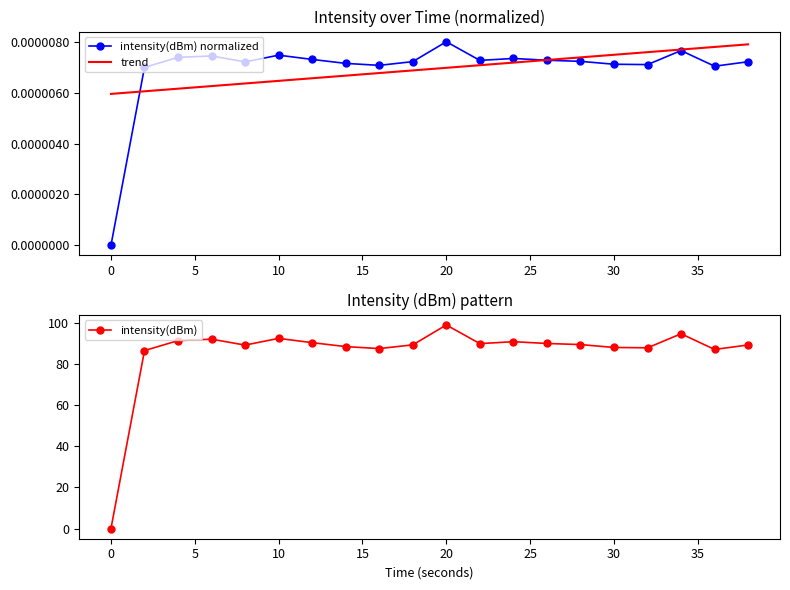

True or false: intensity(dBm) has more than 2 interior local peaks.

True